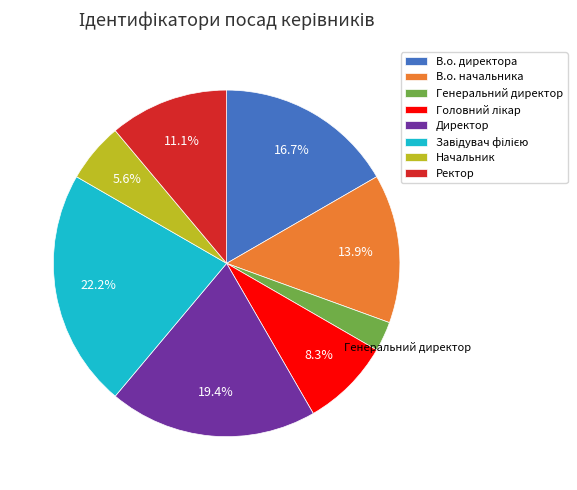

Is there any slice that represents more than half of the pie?

No